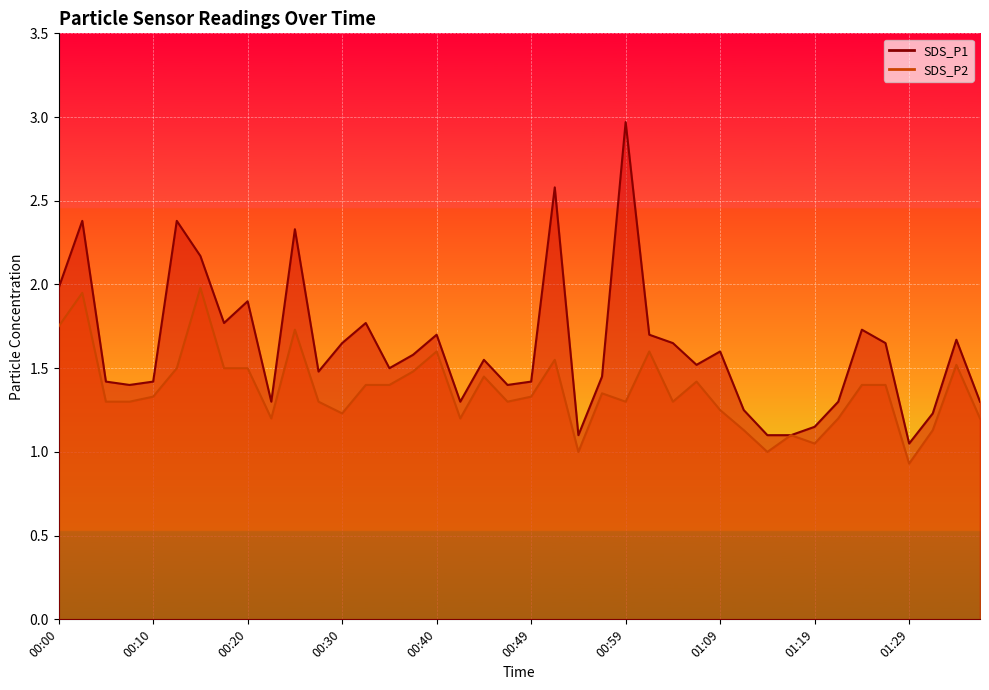

Reading left to right, transcribe all the data shown in this chart.

SDS_P1: 00:00=2.0	00:03=2.4	00:05=1.4	00:08=1.4	00:10=1.4	00:13=2.4	00:15=2.2	00:17=1.8	00:20=1.9	00:22=1.3	00:25=2.3	00:27=1.5	00:30=1.6	00:32=1.8	00:35=1.5	00:37=1.6	00:40=1.7	00:42=1.3	00:44=1.6	00:47=1.4	00:49=1.4	00:52=2.6	00:54=1.1	00:57=1.4	00:59=3.0	01:02=1.7	01:04=1.6	01:07=1.5	01:09=1.6	01:12=1.2	01:14=1.1	01:17=1.1	01:19=1.1	01:21=1.3	01:24=1.7	01:27=1.6	01:29=1.1	01:32=1.2	01:34=1.7	01:37=1.3
SDS_P2: 00:00=1.8	00:03=1.9	00:05=1.3	00:08=1.3	00:10=1.3	00:13=1.5	00:15=2.0	00:17=1.5	00:20=1.5	00:22=1.2	00:25=1.7	00:27=1.3	00:30=1.2	00:32=1.4	00:35=1.4	00:37=1.5	00:40=1.6	00:42=1.2	00:44=1.4	00:47=1.3	00:49=1.3	00:52=1.6	00:54=1.0	00:57=1.4	00:59=1.3	01:02=1.6	01:04=1.3	01:07=1.4	01:09=1.2	01:12=1.1	01:14=1.0	01:17=1.1	01:19=1.1	01:21=1.2	01:24=1.4	01:27=1.4	01:29=0.9	01:32=1.1	01:34=1.5	01:37=1.2